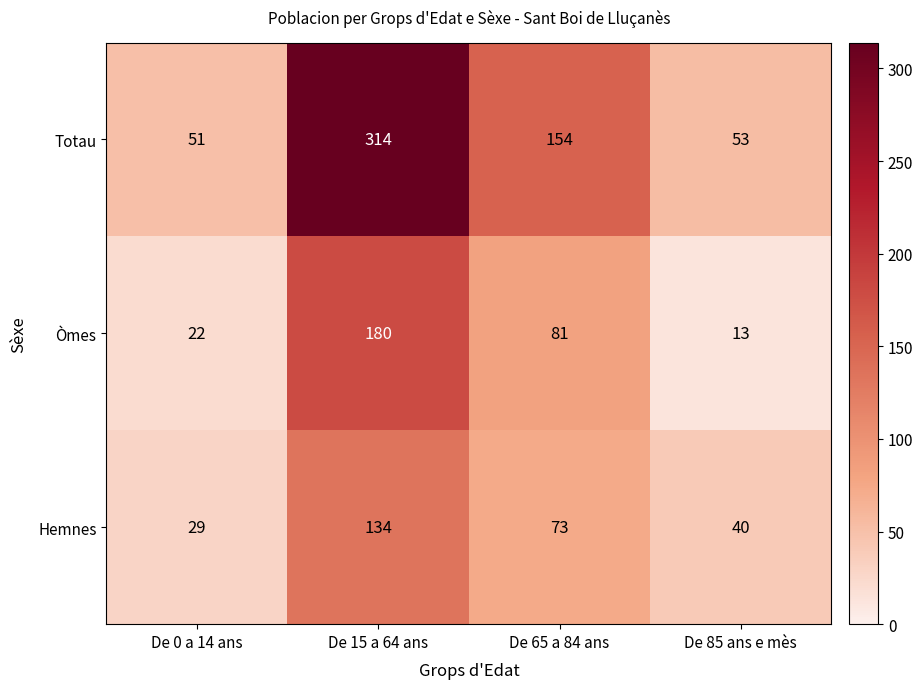

Count the number of data series in this chart.

3